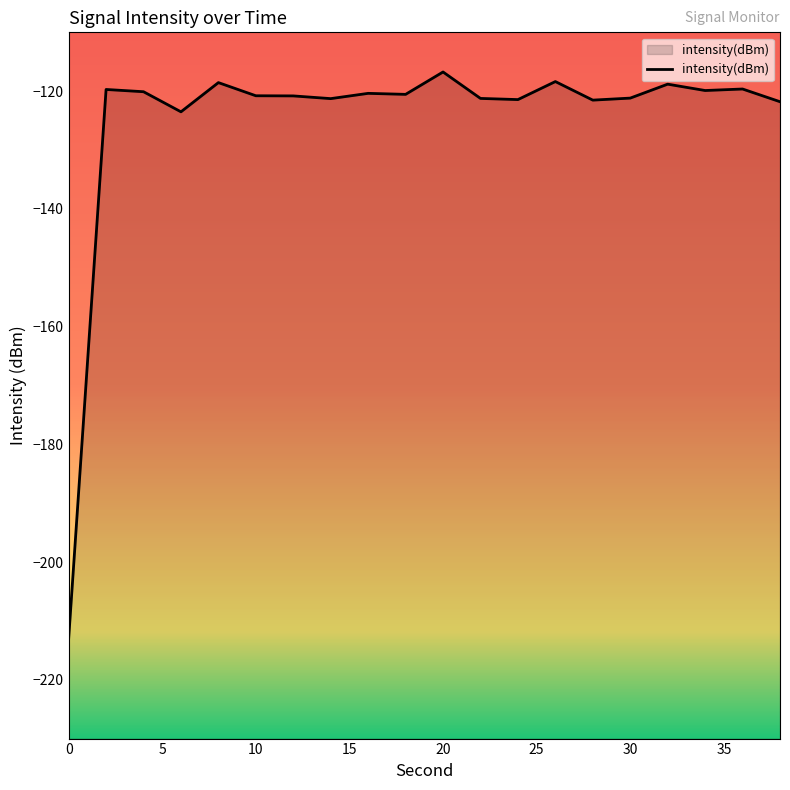

What is the difference between the maximum and minimum values?

96.3